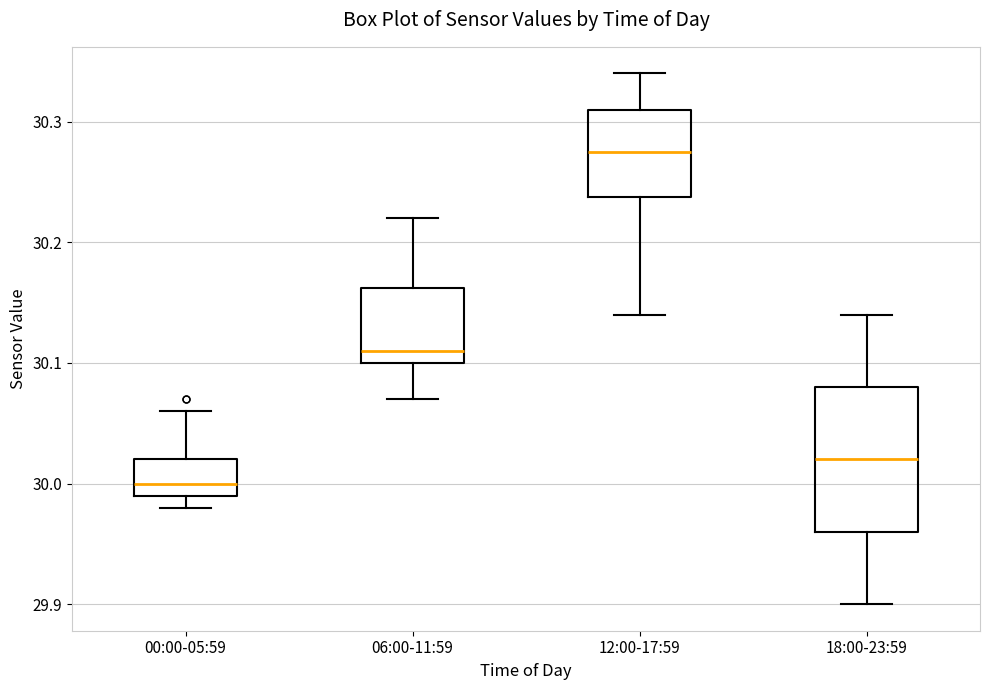

Where is the upper edge of the box for 18:00-23:59 on the y-axis? The values are not printed on the chart, so give them approximately, as read against the axis.

30.08